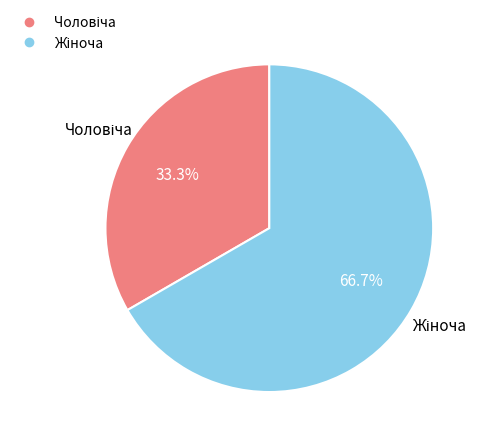

Count the number of slices in the pie.

2